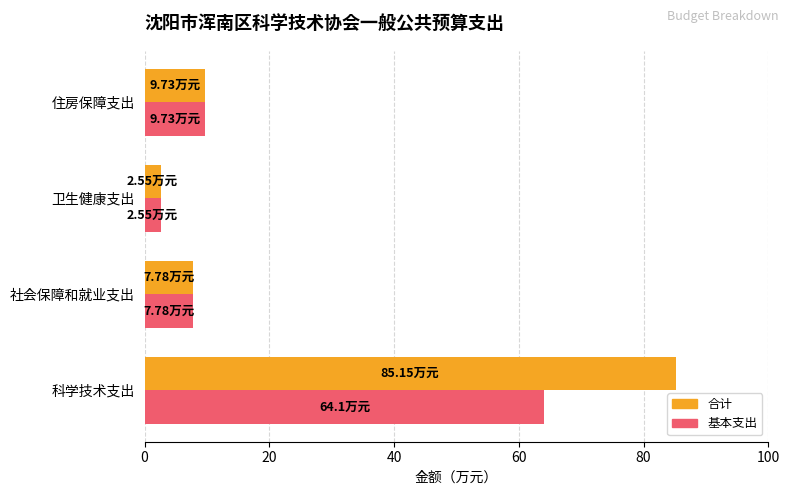

What is the sum of all 合计 values?

105.2